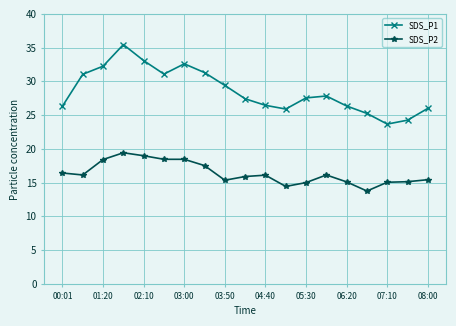

Which series has the largest range (max minus min)?

SDS_P1